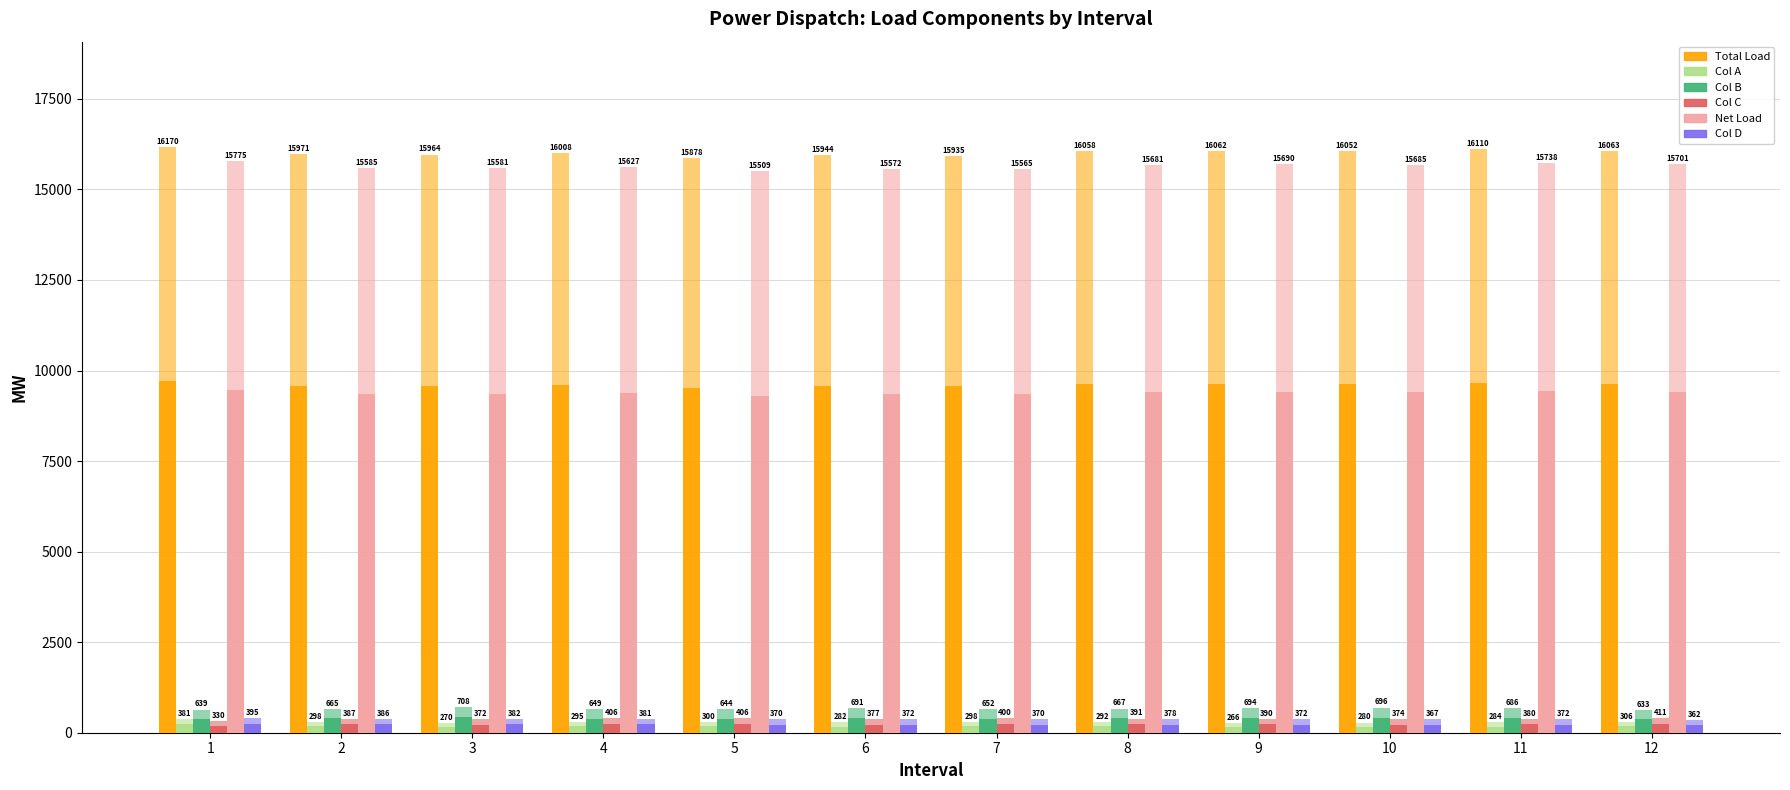

At 2, list the series in order from largest to smallest.

Total Load, Net Load, Col B, Col C, Col D, Col A